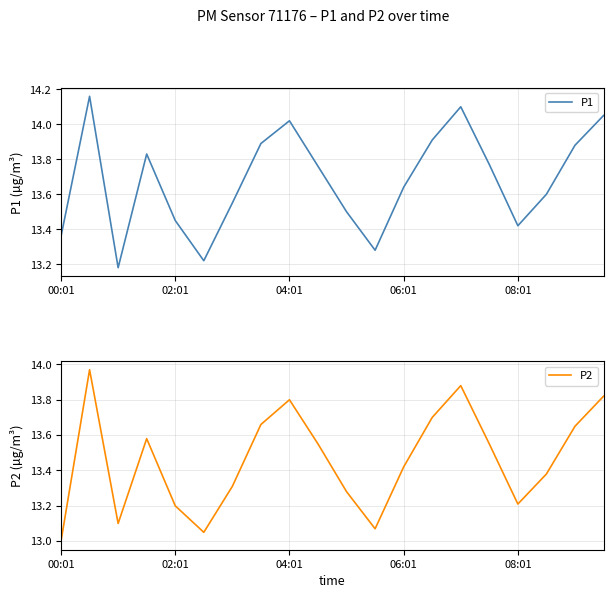

What is the sum of all P1 values?

273.6